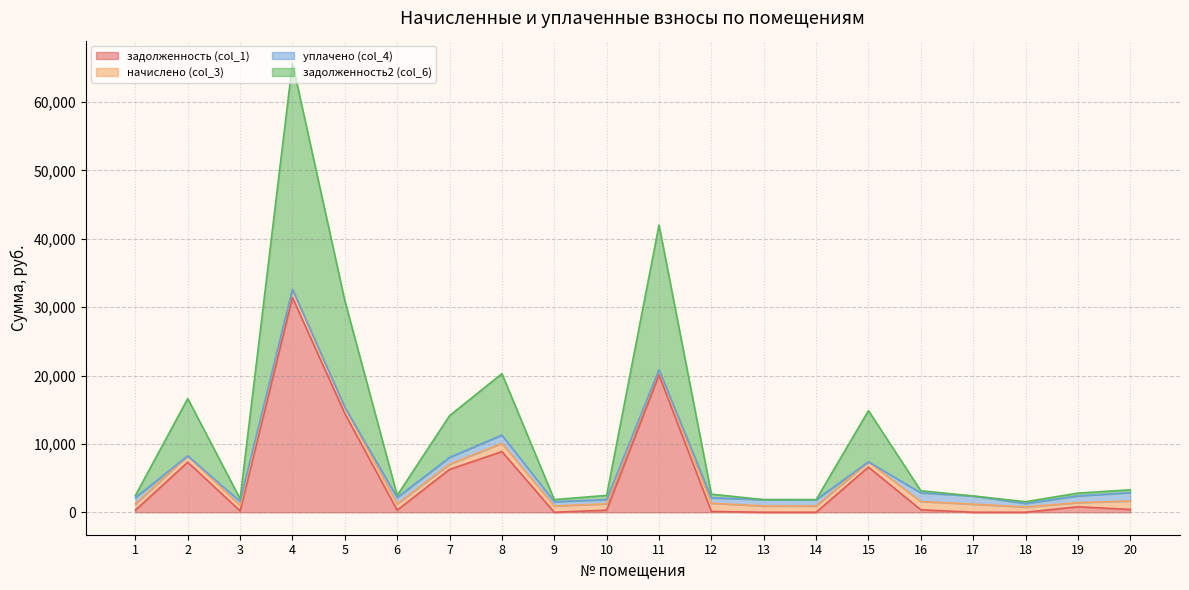

What is the sum of all задолженность (col_1) values?

97845.5